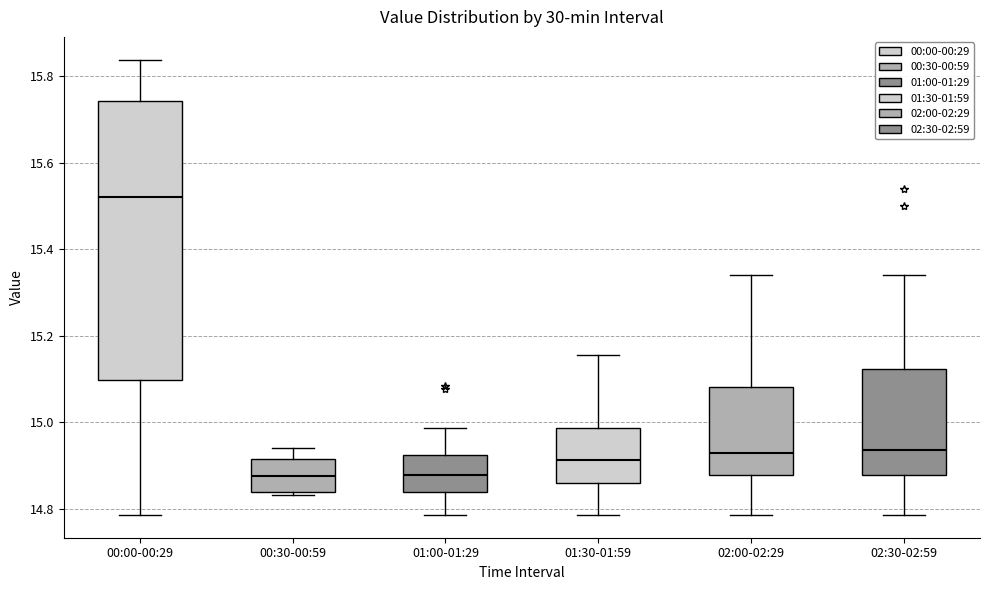

Reading left to right, read every box against the y-axis: the position of its median line, the range the box covers, and the ends of its whiskers. The values are not printed on the chart, so give them approximately, as read against the axis.

00:00-00:29: median 15.52, box 15.10 to 15.74, whiskers 14.78 to 15.84
00:30-00:59: median 14.88, box 14.84 to 14.92, whiskers 14.84 (just below the box's lower edge) to 14.94
01:00-01:29: median 14.88, box 14.84 to 14.92, whiskers 14.78 to 14.98
01:30-01:59: median 14.92, box 14.86 to 14.98, whiskers 14.78 to 15.16
02:00-02:29: median 14.92, box 14.88 to 15.08, whiskers 14.78 to 15.34
02:30-02:59: median 14.94, box 14.88 to 15.12, whiskers 14.78 to 15.34